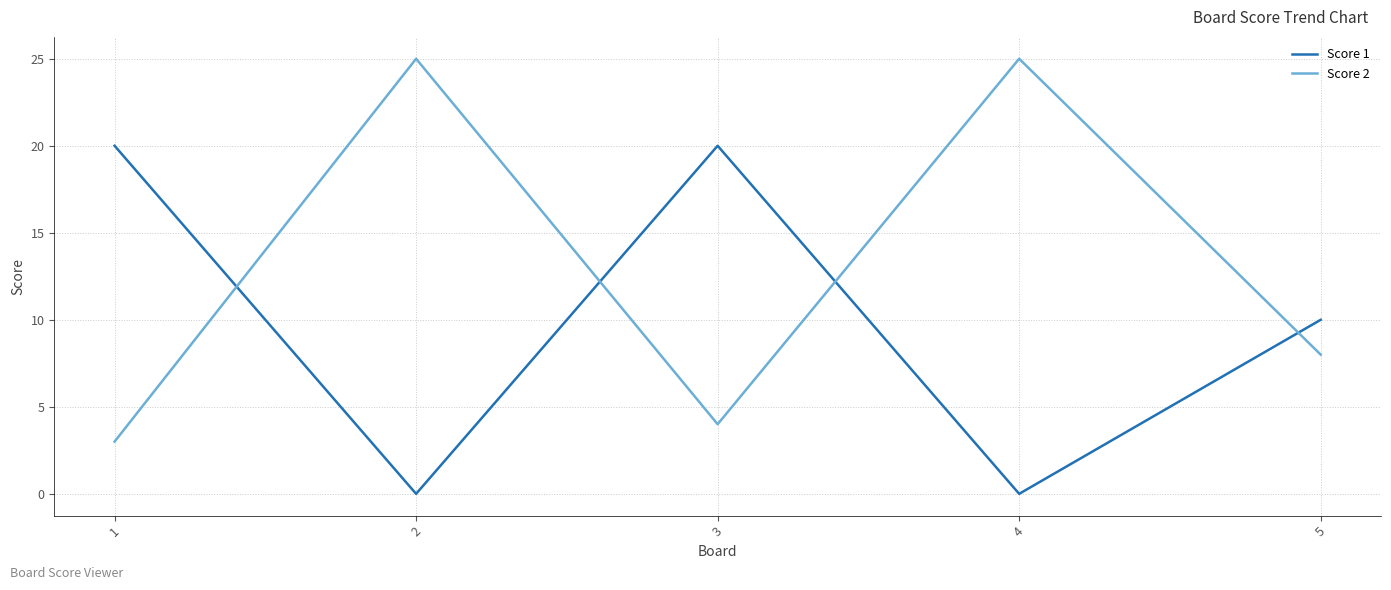

What is the greatest value displayed?

25